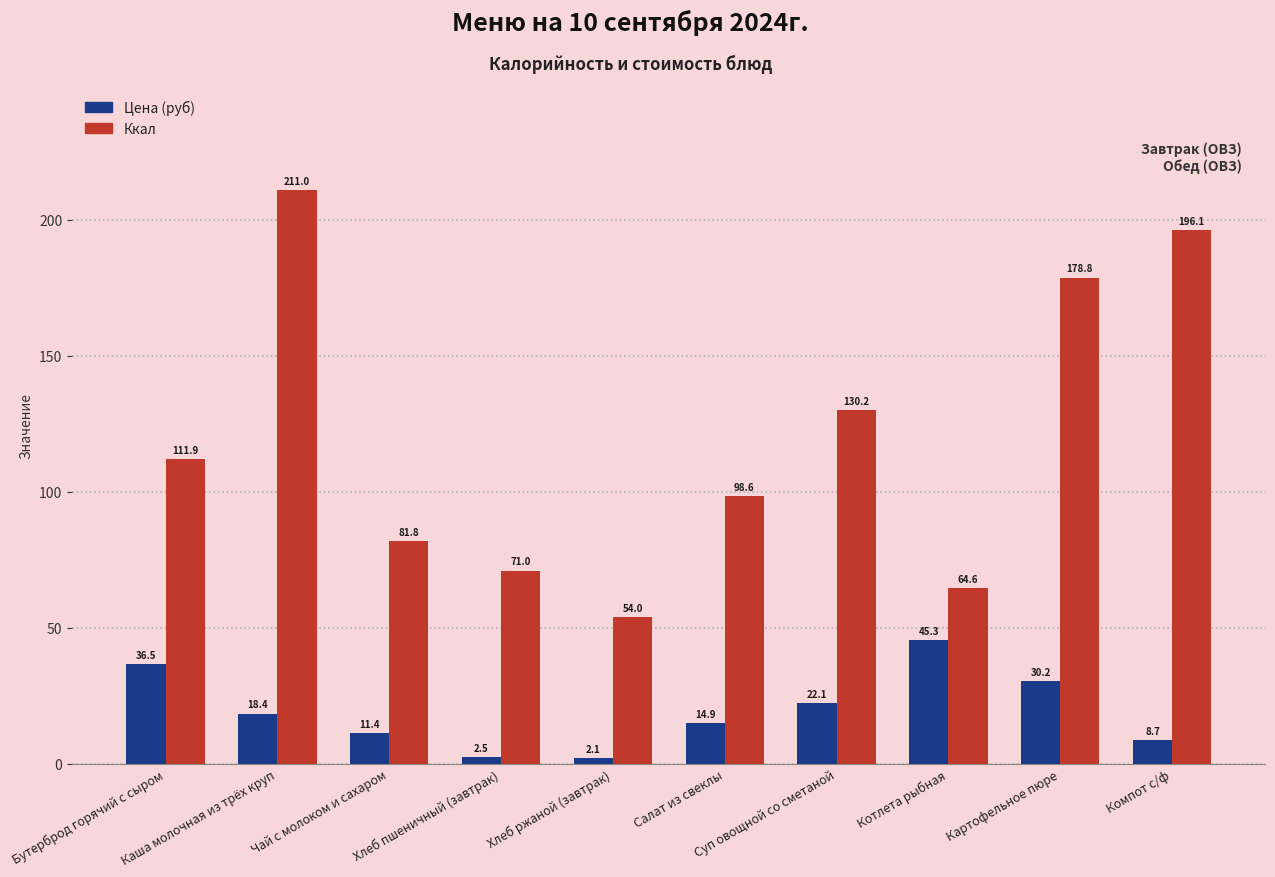

Reading right to left, list all the values displayed in this chart.

Цена (руб): Компот с/ф=8.7	Картофельное пюре=30.2	Котлета рыбная=45.3	Суп овощной со сметаной=22.1	Салат из свеклы=14.9	Хлеб ржаной (завтрак)=2.1	Хлеб пшеничный (завтрак)=2.5	Чай с молоком и сахаром=11.4	Каша молочная из трёх круп=18.4	Бутерброд горячий с сыром=36.5
Ккал: Компот с/ф=196.1	Картофельное пюре=178.8	Котлета рыбная=64.6	Суп овощной со сметаной=130.2	Салат из свеклы=98.6	Хлеб ржаной (завтрак)=54.0	Хлеб пшеничный (завтрак)=71.0	Чай с молоком и сахаром=81.8	Каша молочная из трёх круп=211.0	Бутерброд горячий с сыром=111.9